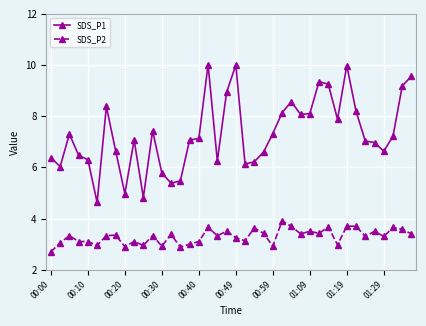

What is the greatest value displayed?

10.0